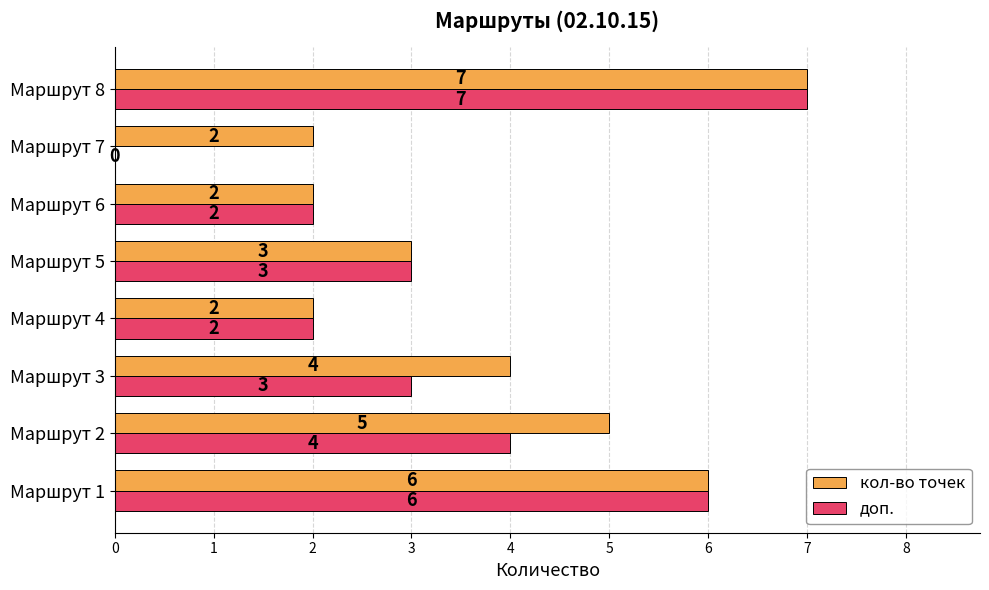

What is the sum of all доп. values?

27